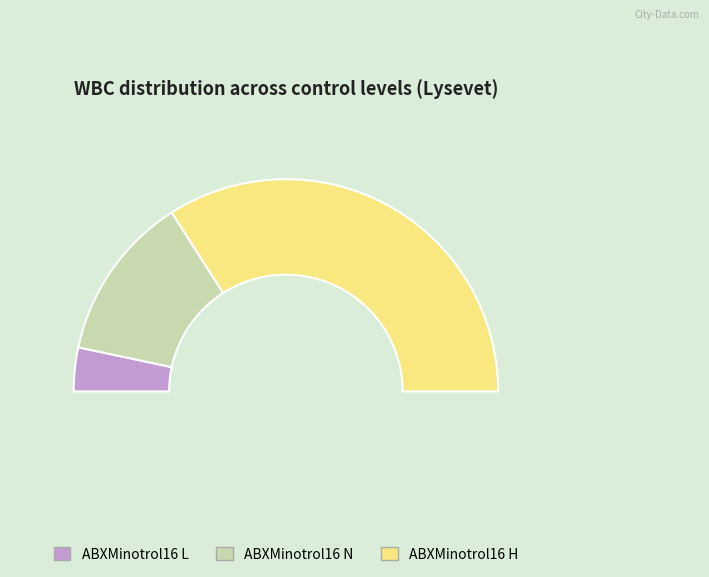

To the nearest percent, what portion does ABXMinotrol16 H represent?

68%